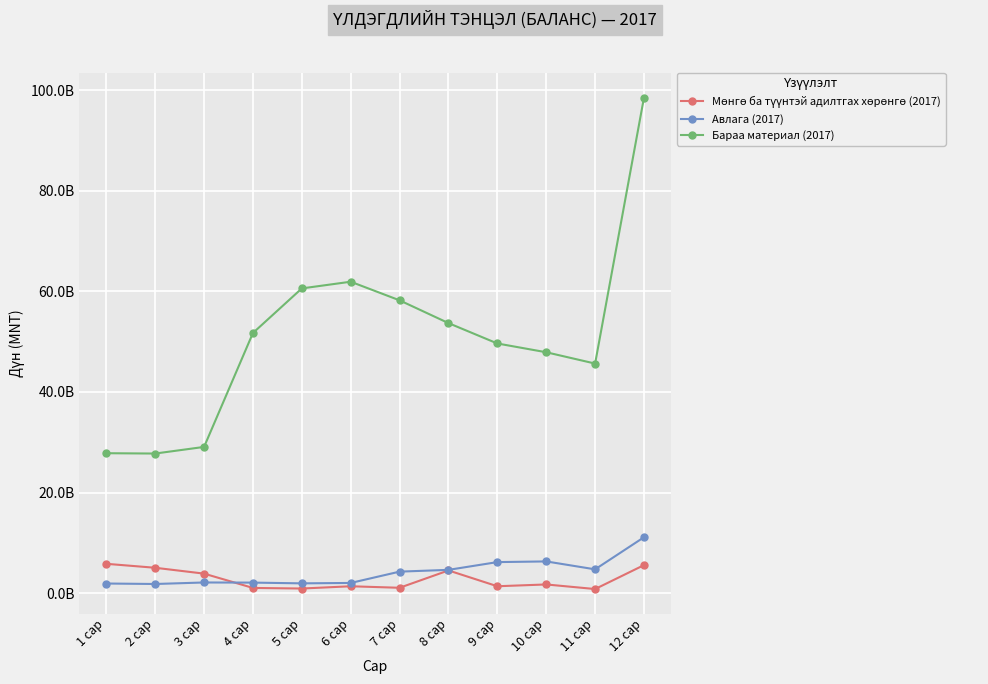

What are all the series names shown in the legend?

Мөнгө ба түүнтэй адилтгах хөрөнгө (2017), Авлага (2017), Бараа материал (2017)